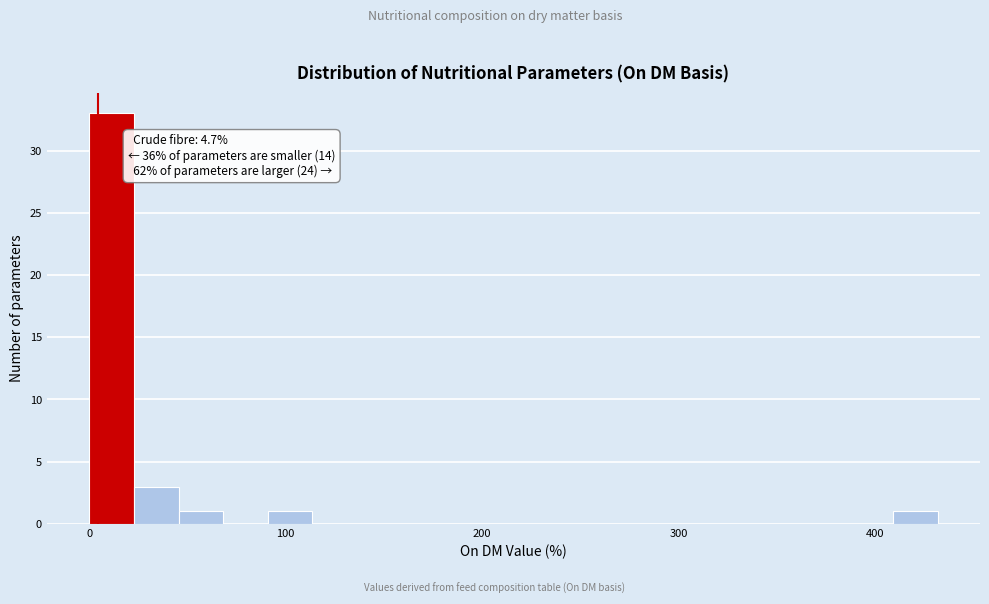

Around what value on the x-axis is the tallest bar? Give the approximate position of its centre, as read against the axis.

10